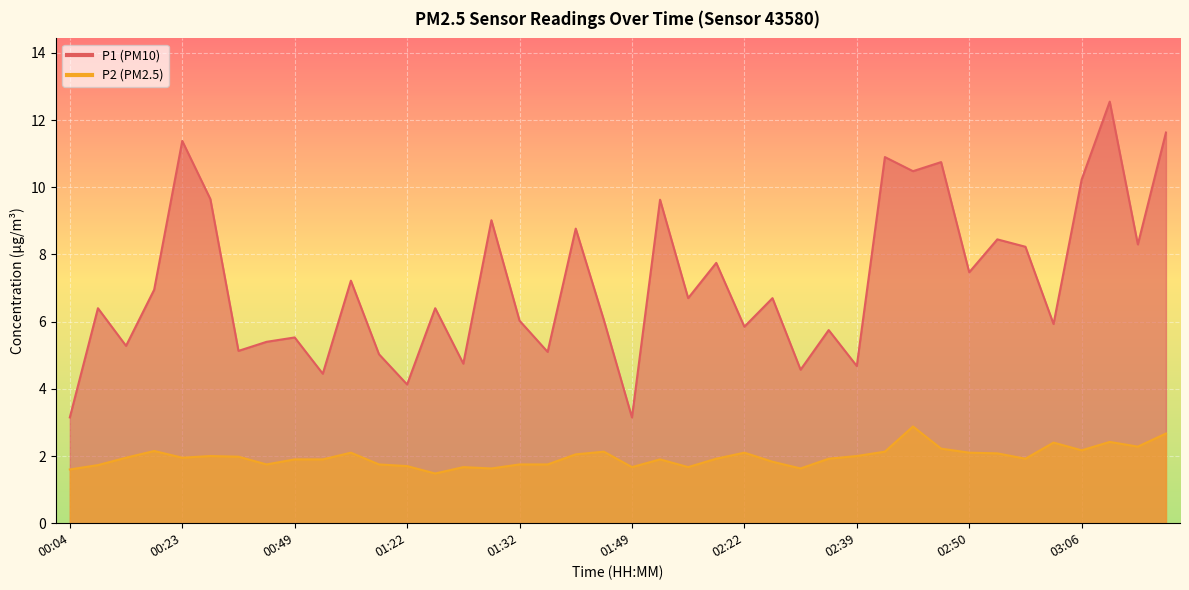

True or false: P2 and P1 intersect in this chart.

False